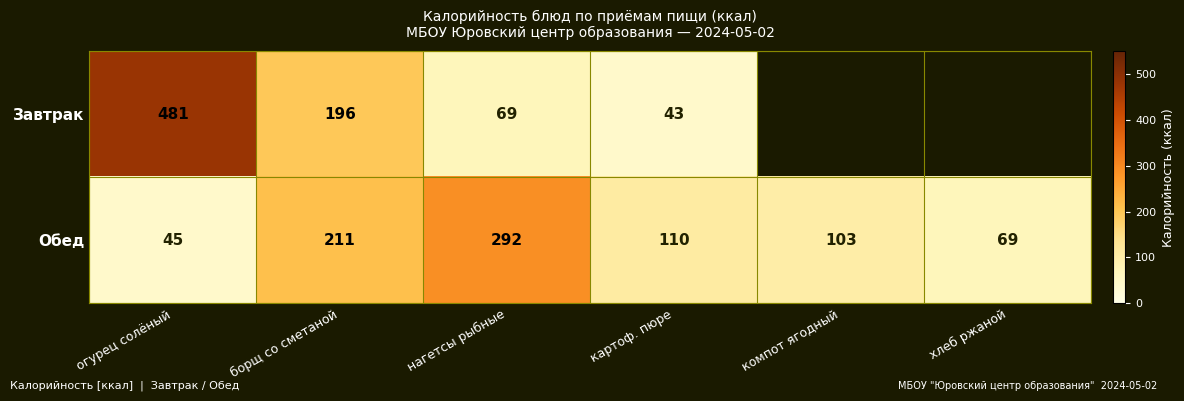

The Обед series shows 292 at нагетсы рыбные. True or false?

True